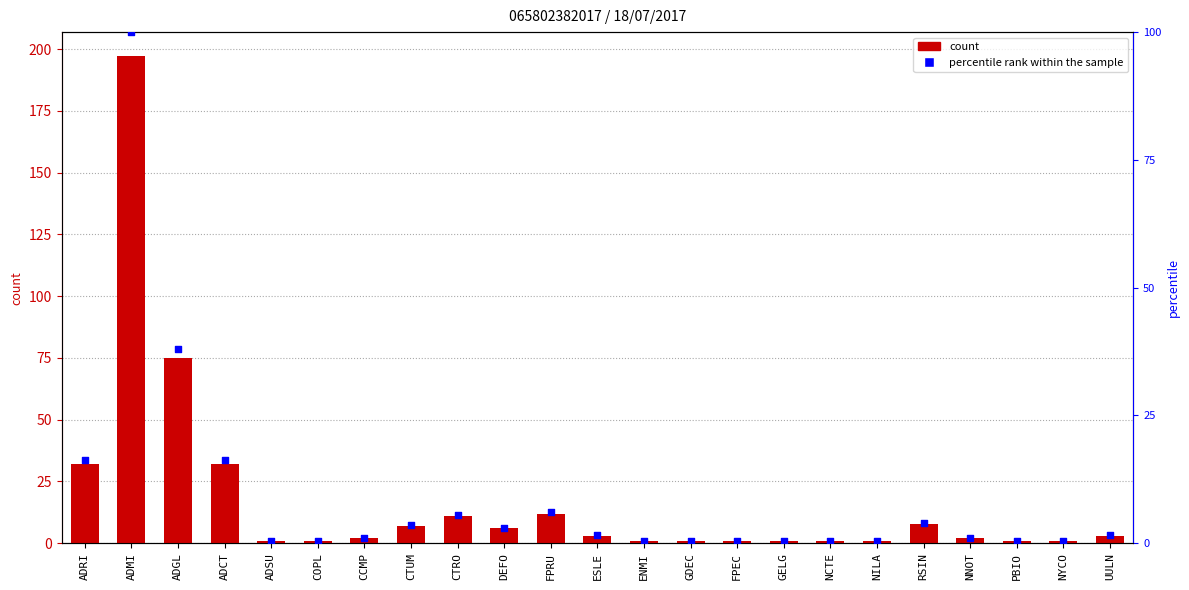

Which series has the largest total across all categories?

col_2